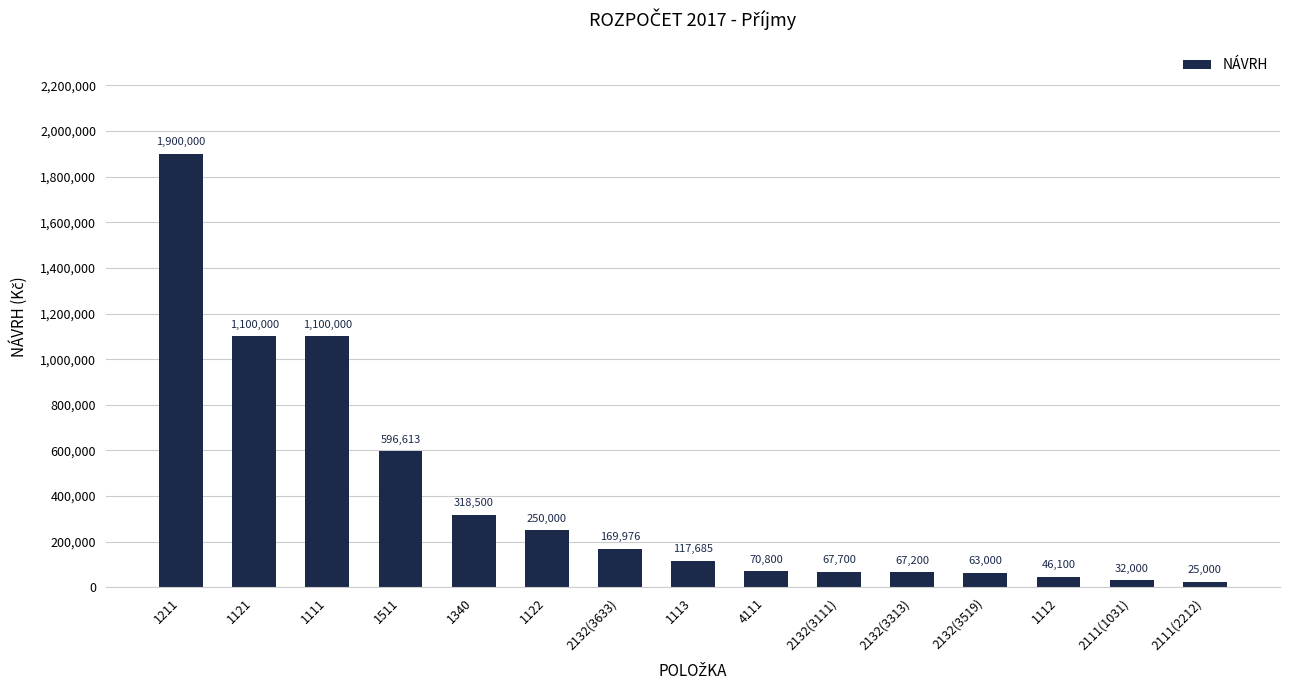

What is the sum of all values?

5924574